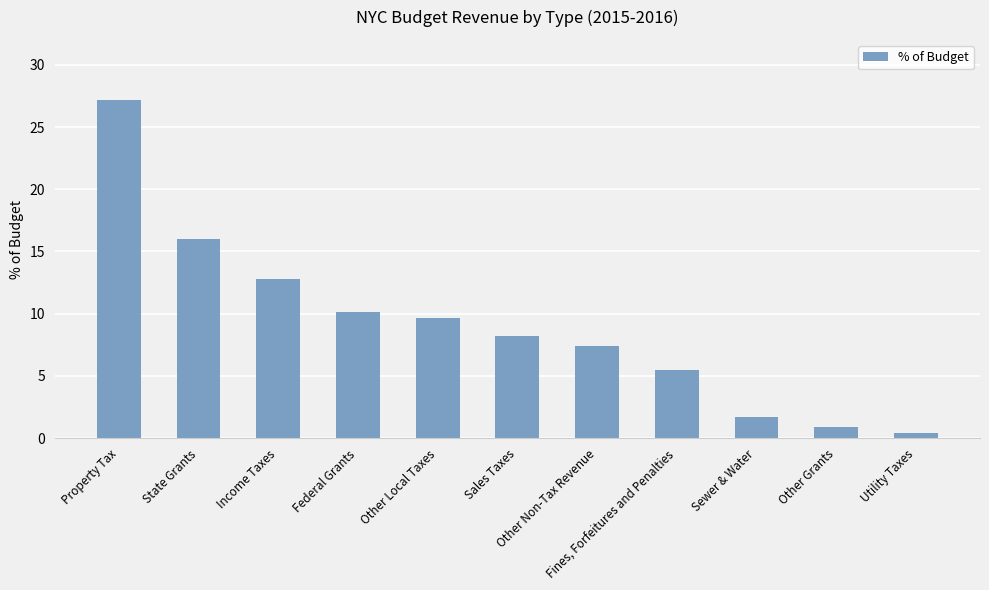

Where does the data first go above 8?

Property Tax